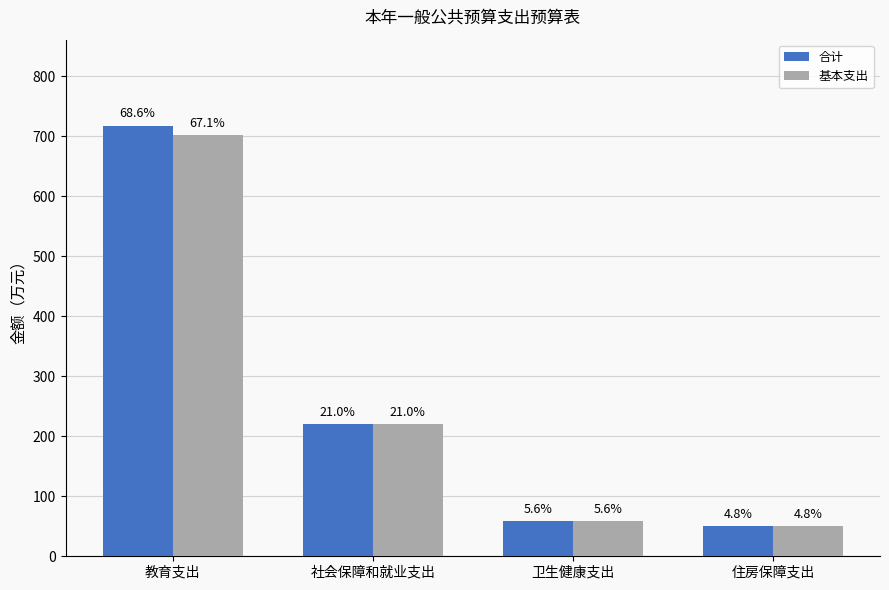

Is the value of 合计 at 卫生健康支出 greater than the value of 基本支出 at 卫生健康支出?

No